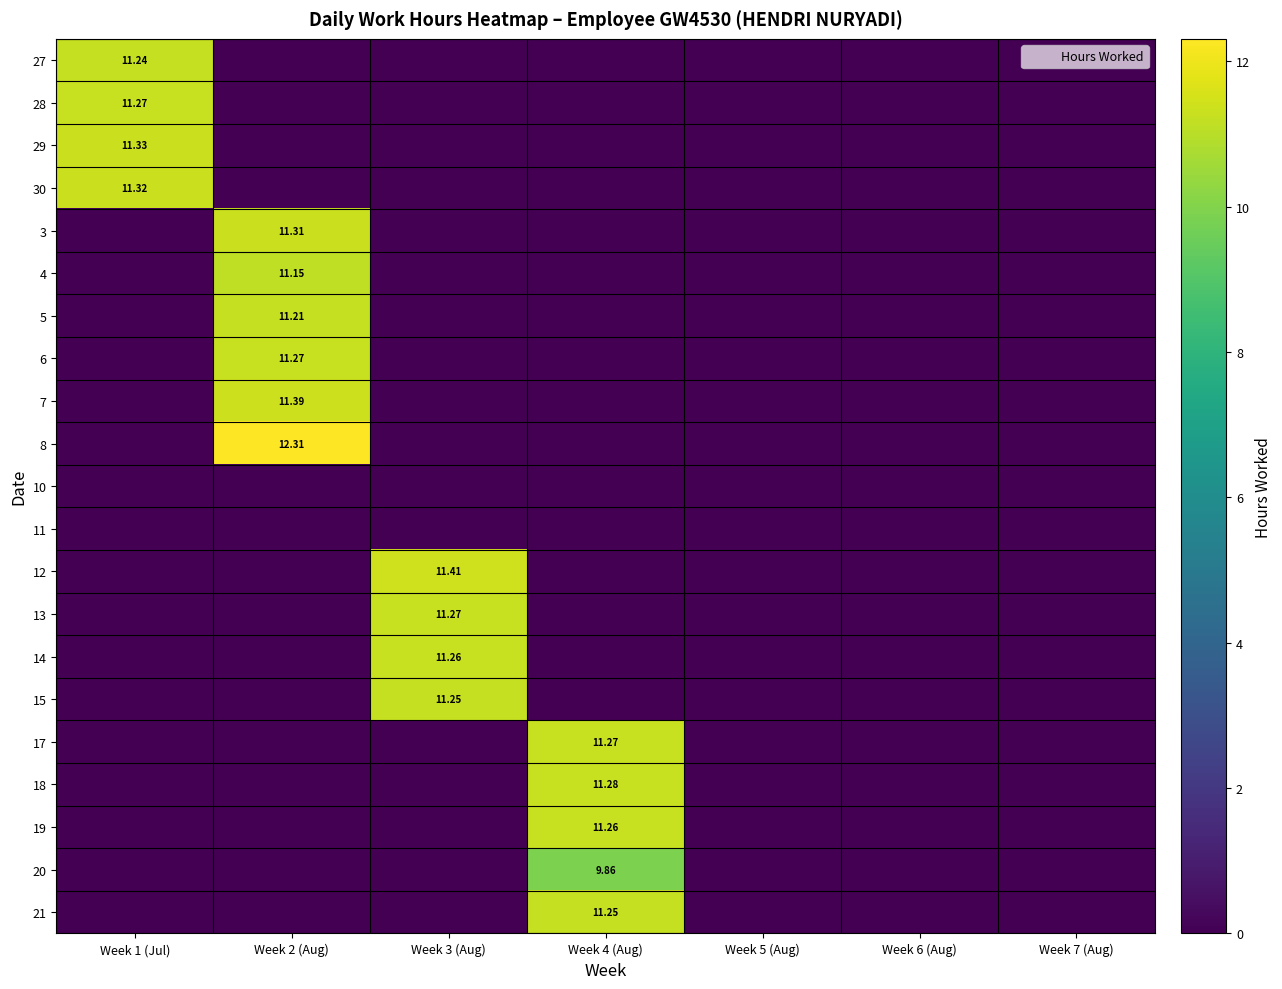

What is the average value of the 5 series?

1.6